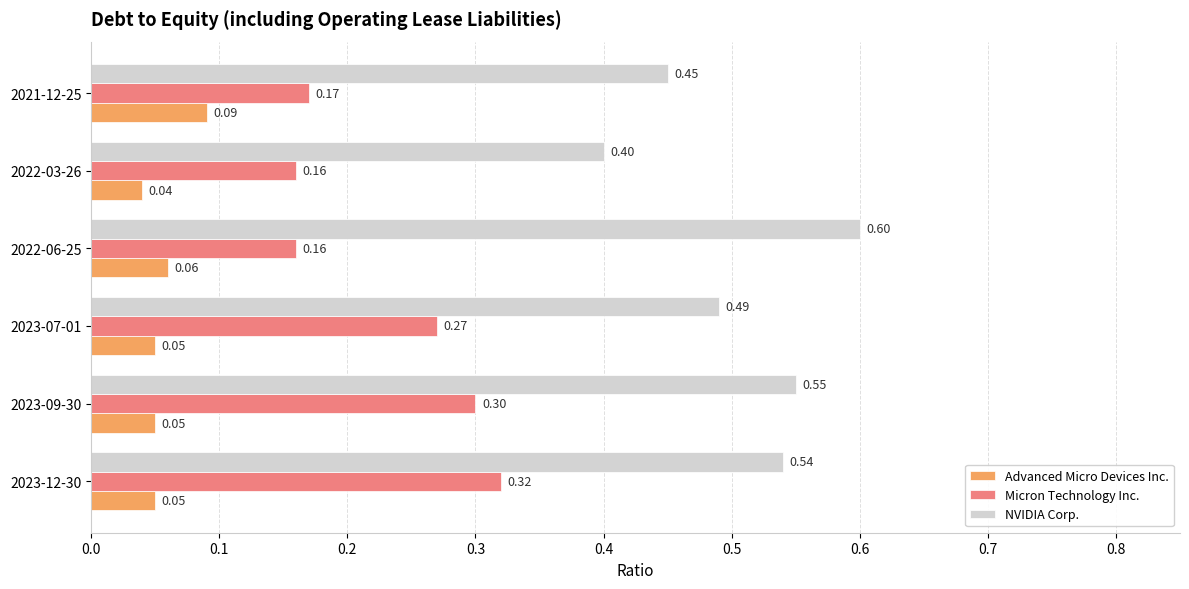

Which series has the largest range (max minus min)?

NVIDIA Corp.